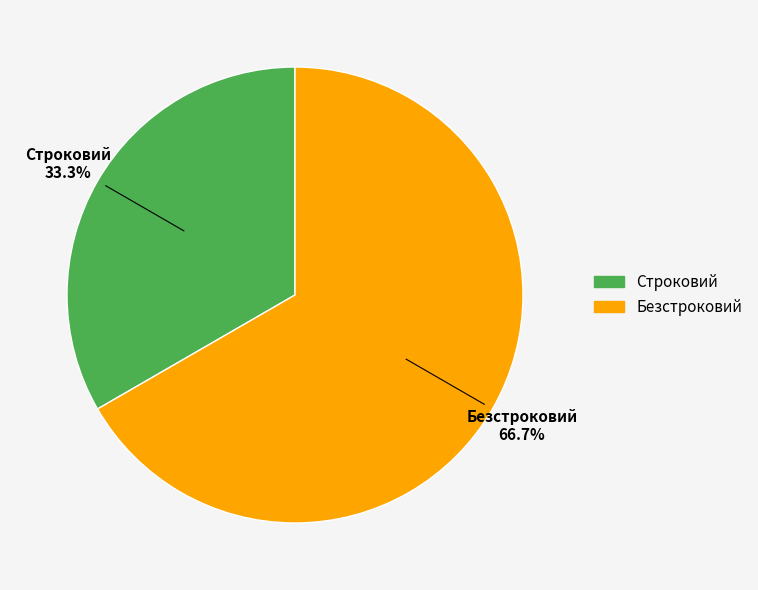

Which category accounts for the majority?

Безстроковий